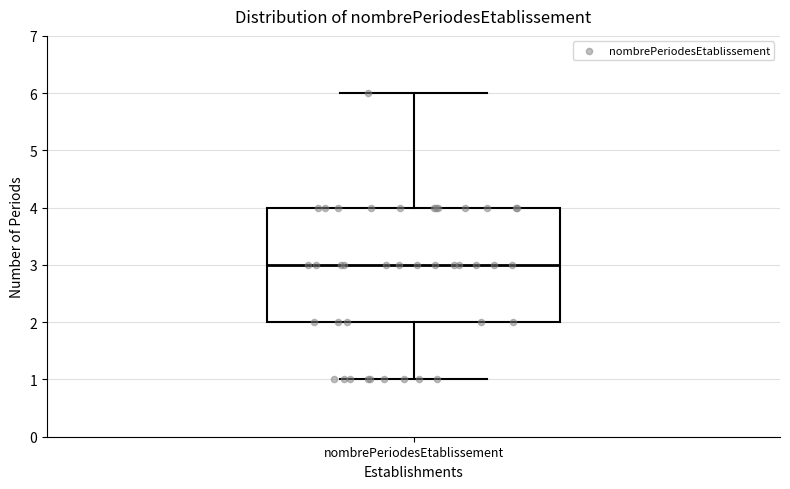

Transcribe this box plot: give where the median line is, the range the box spans, and where the two whiskers end, as read against the y-axis. The values are not printed on the chart, so give them approximately, as read against the axis.

median 3, box 2 to 4, whiskers 1 to 6